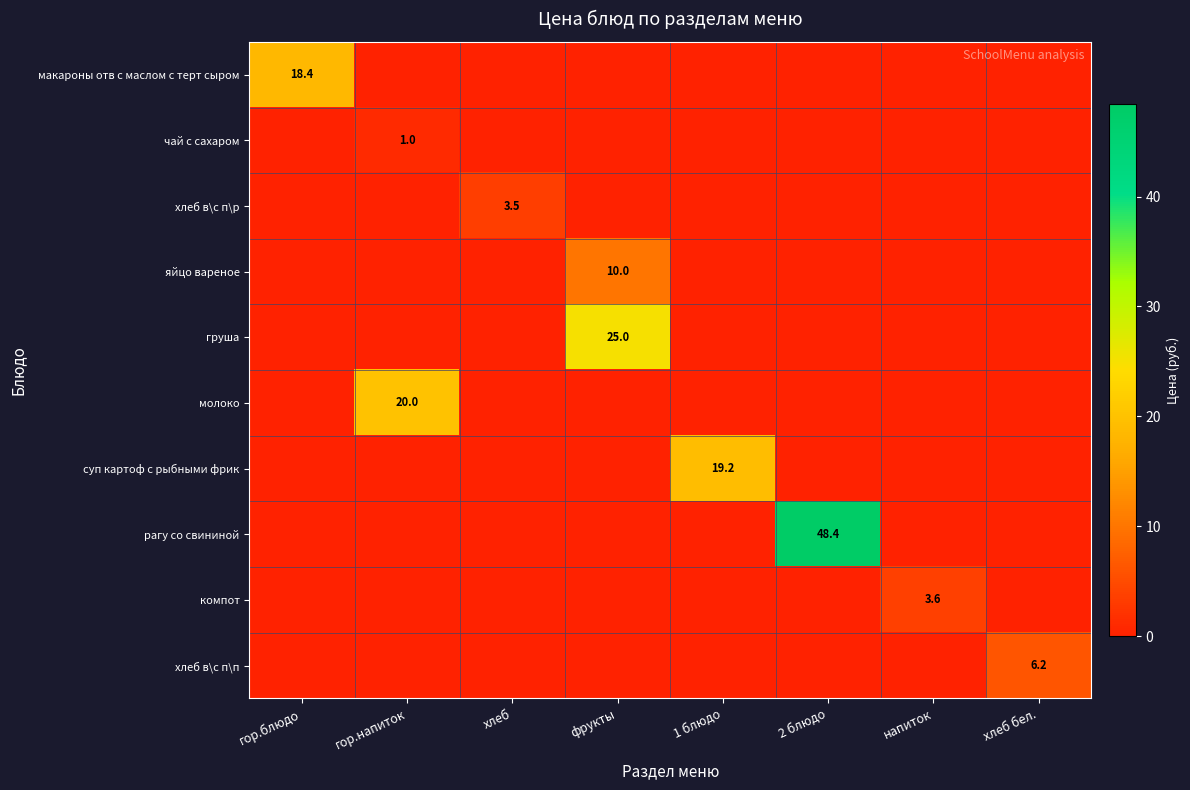

Rank the categories by чай с сахаром value from highest to lowest.

гор.напиток, гор.блюдо, хлеб, фрукты, 1 блюдо, 2 блюдо, напиток, хлеб бел.